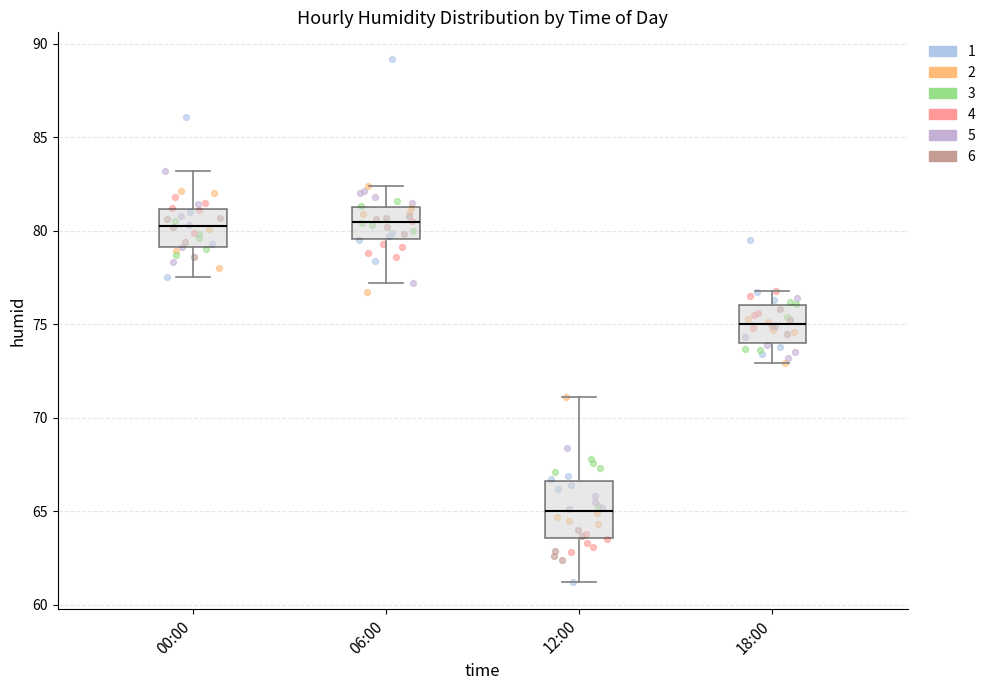

Which box's median line is the lowest?

12:00